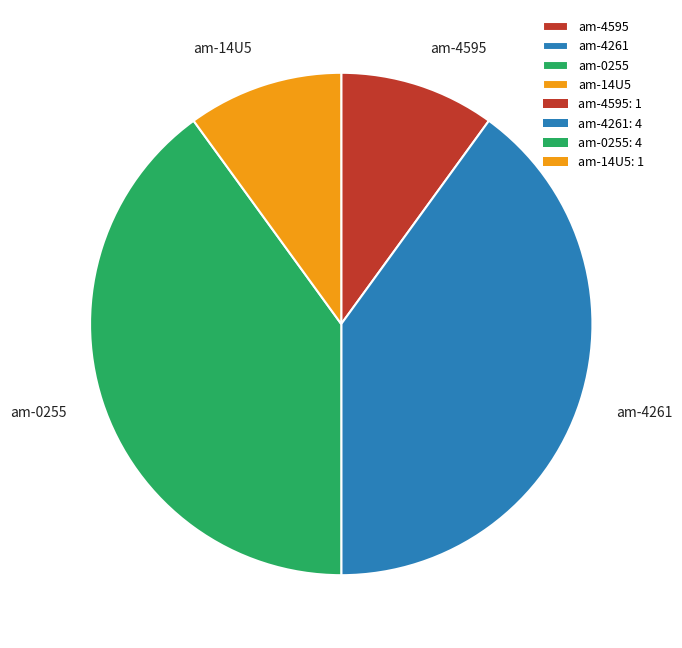

Count the number of slices in the pie.

4